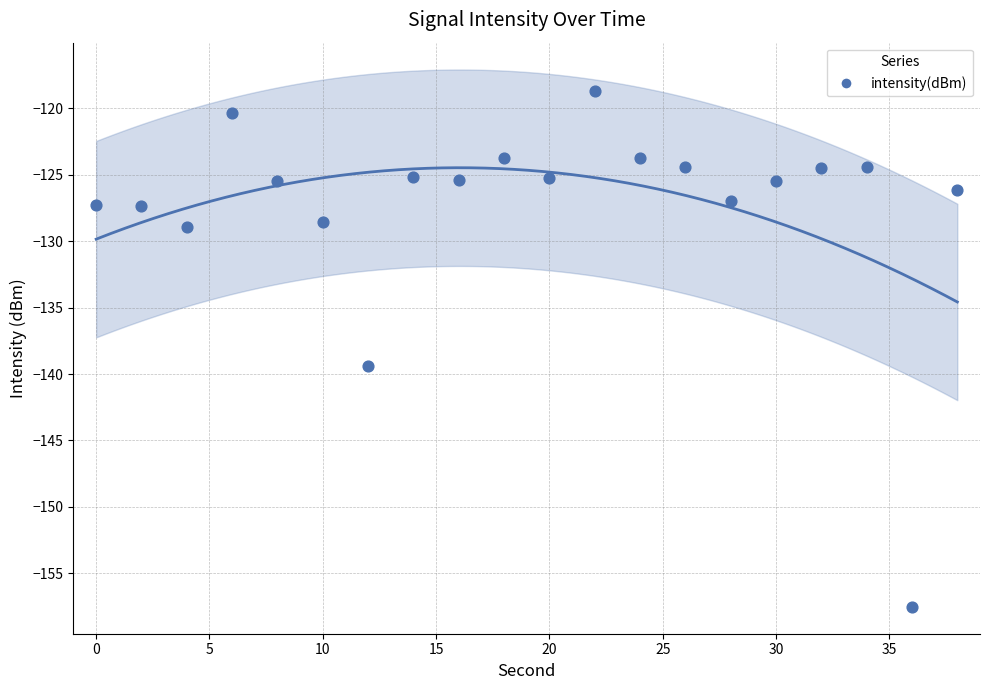

What is the range of Y values (max minus min)?

38.9